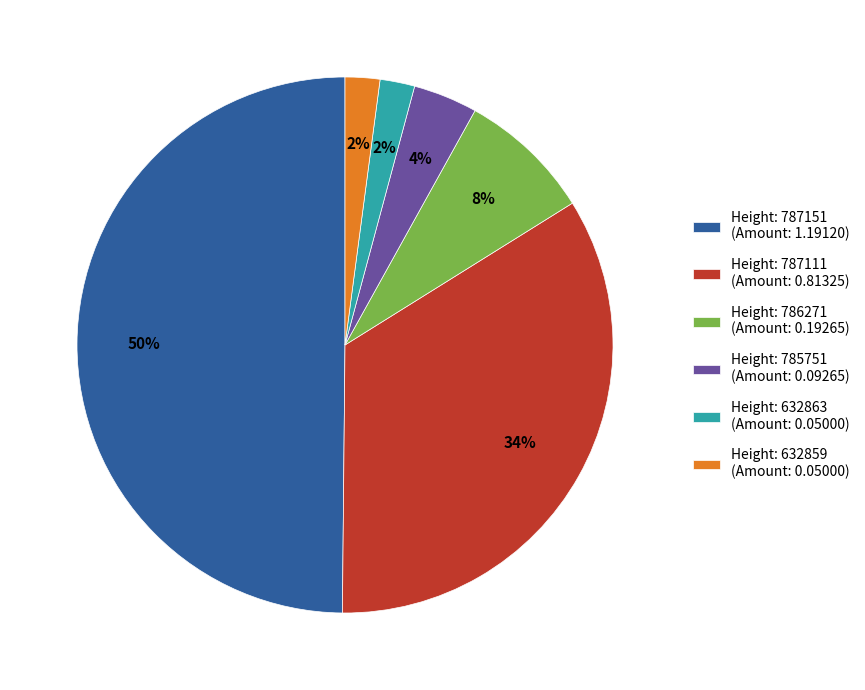

Is the sum of Height: 786271 (Amount: 0.19265) and Height: 632863 (Amount: 0.05000) greater than half?

No